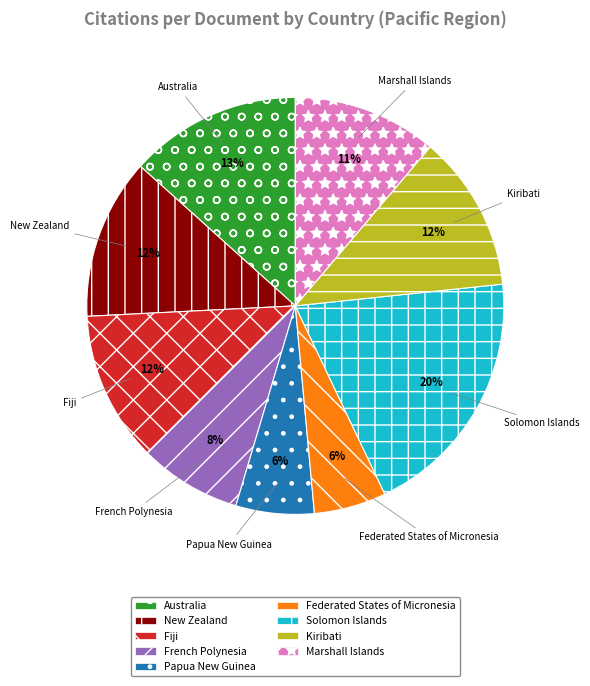

Combined, do Papua New Guinea and Fiji account for over 50%?

No